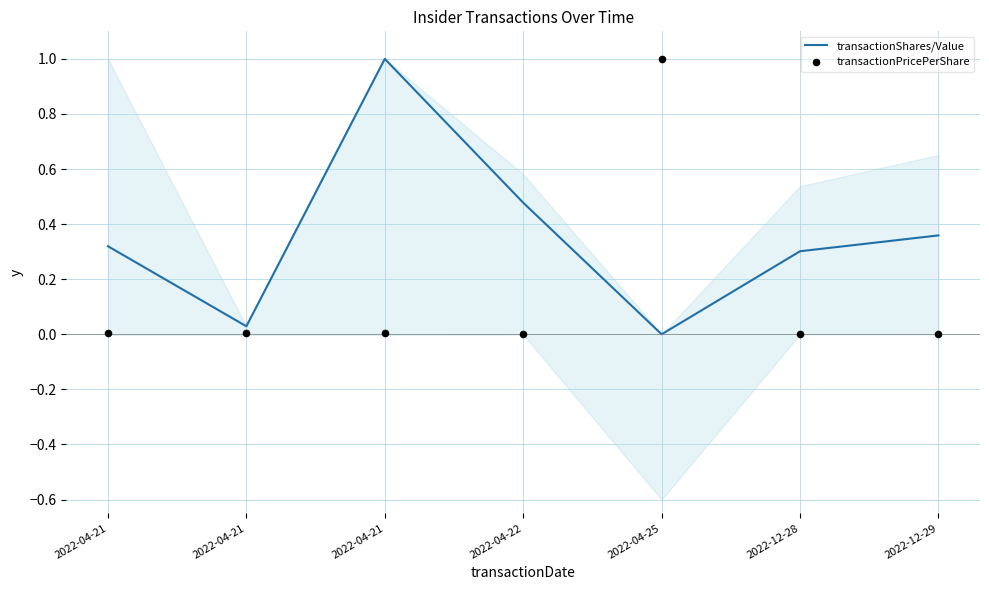

What are all the series names shown in the legend?

transactionShares/Value, transactionPricePerShare